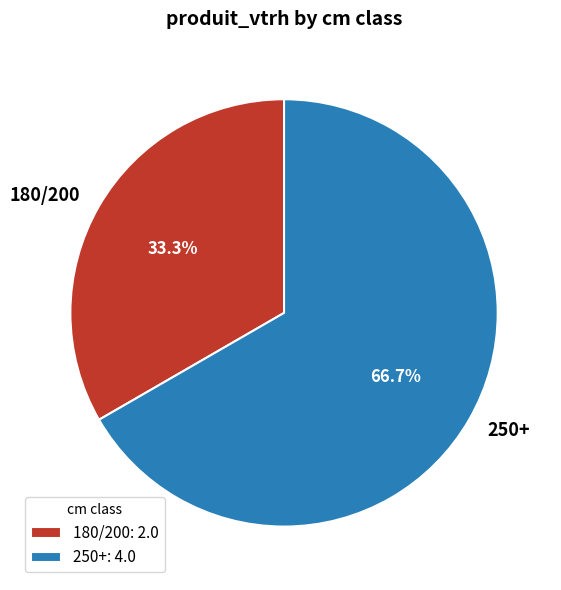

To the nearest percent, what is the difference between the largest and smallest slice percentages?

33%